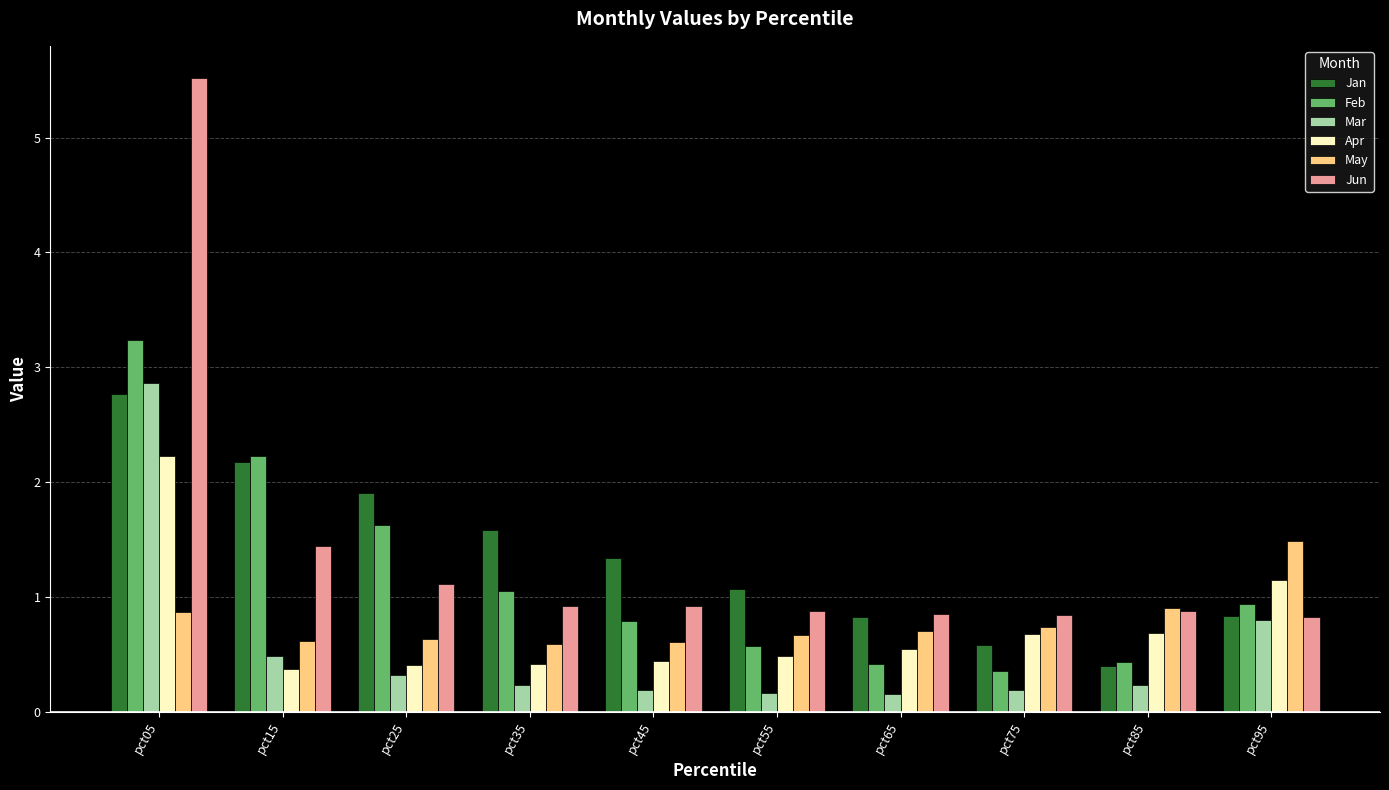

What is the value of the Apr bar at the 5th from the left?

0.4